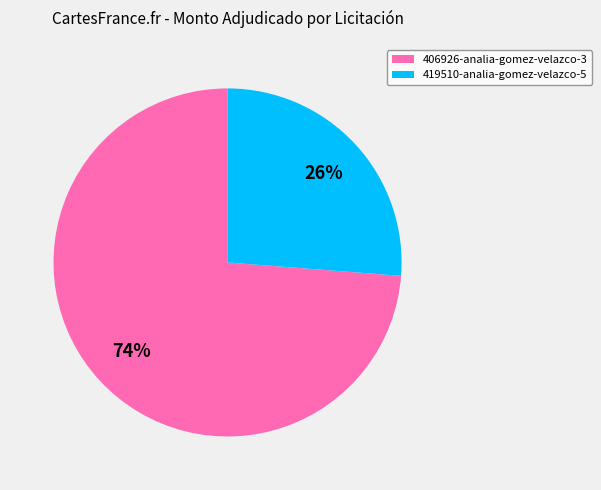

To the nearest percent, what is the combined percentage of 406926-analia-gomez-velazco-3 and 419510-analia-gomez-velazco-5?

100%